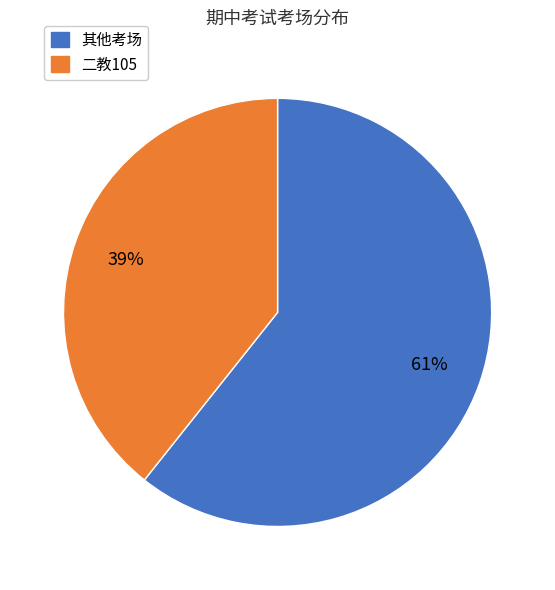

Is there any slice that represents more than half of the pie?

Yes